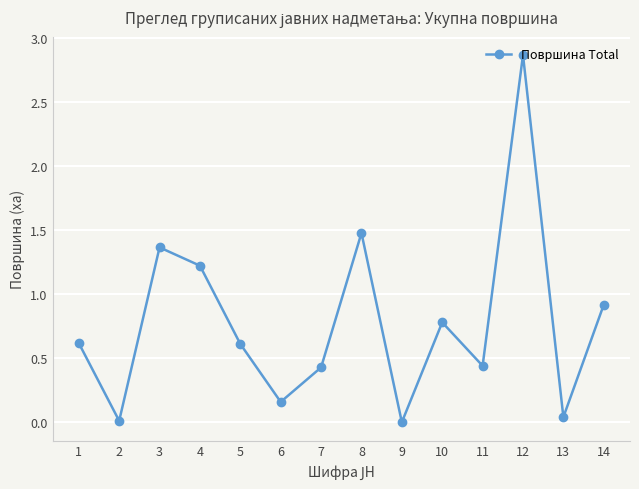

True or false: the data has more than 1 interior local peaks.

True